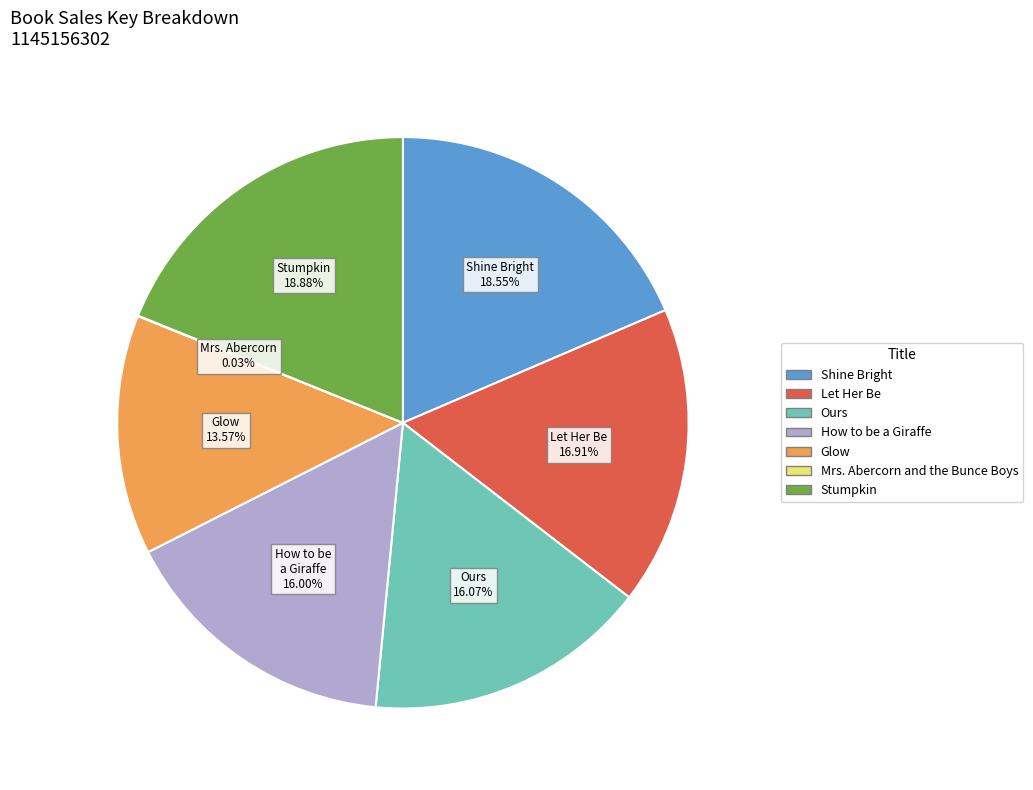

The Shine Bright slice represents 7% of the pie. True or false?

False